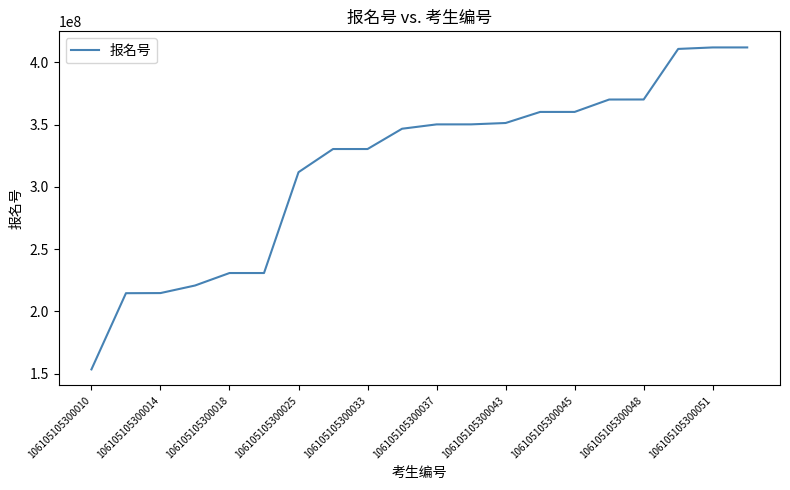

What is the smallest value displayed?

153399437